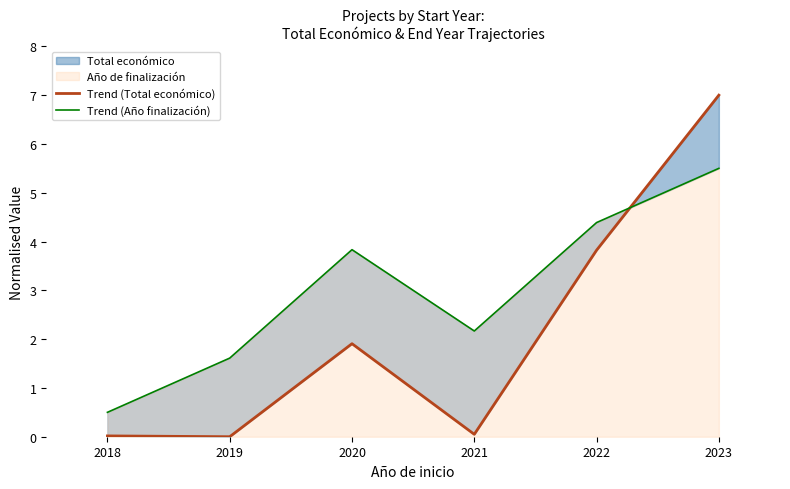

Reading left to right, what are all the values shown in this chart?

Trend (Total económico): 0.0	0.0	1.9	0.0	3.8	7.0
Trend (Año finalización): 0.5	1.6	3.8	2.2	4.4	5.5